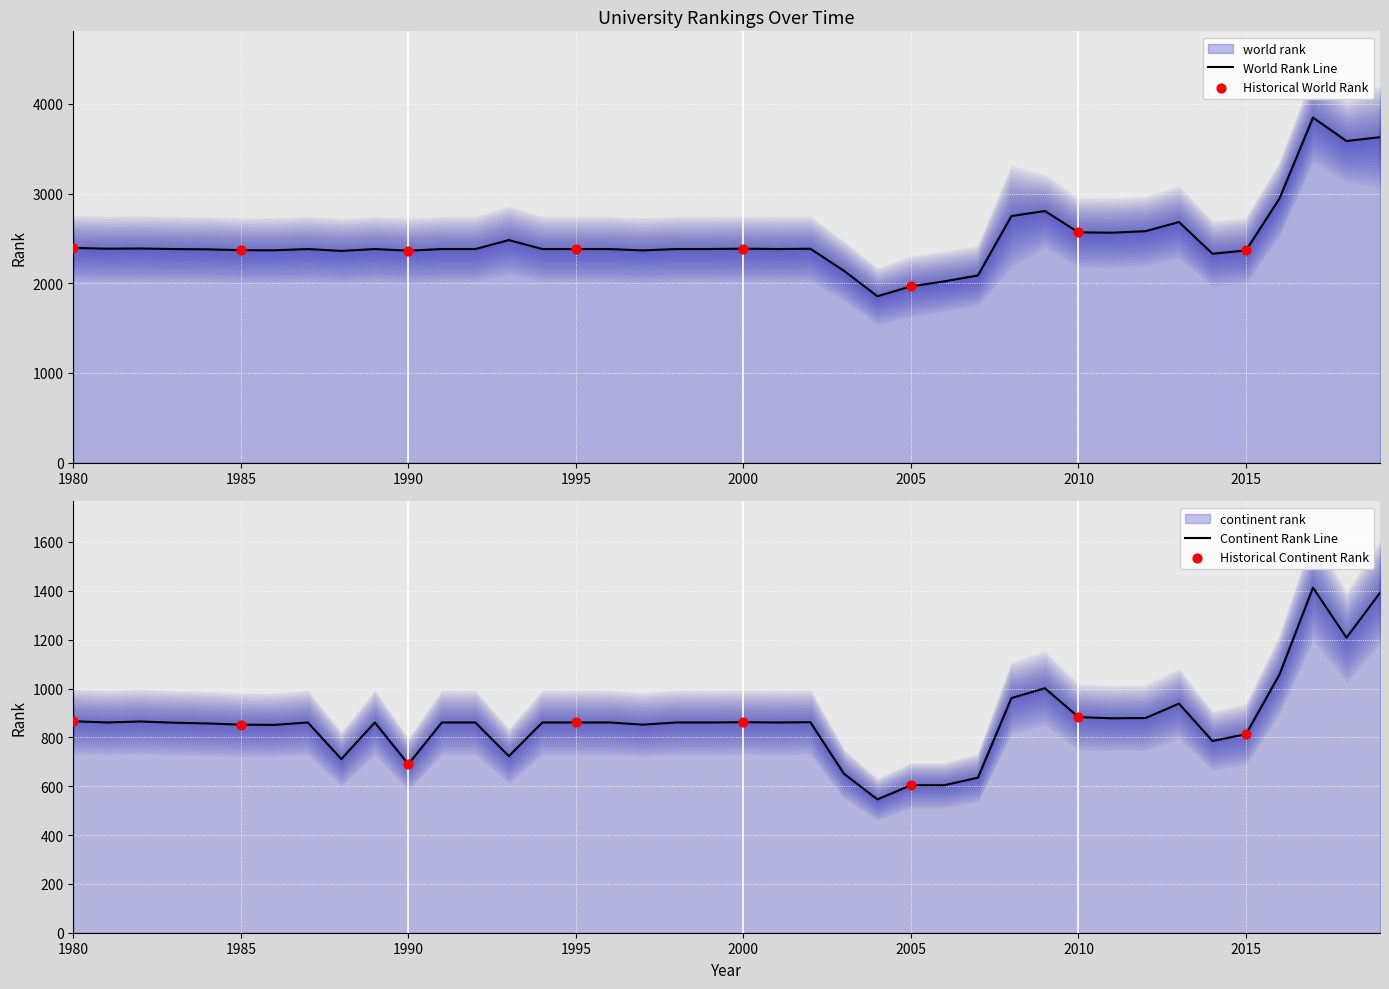

At which category is the sum across all series the highest?

2017